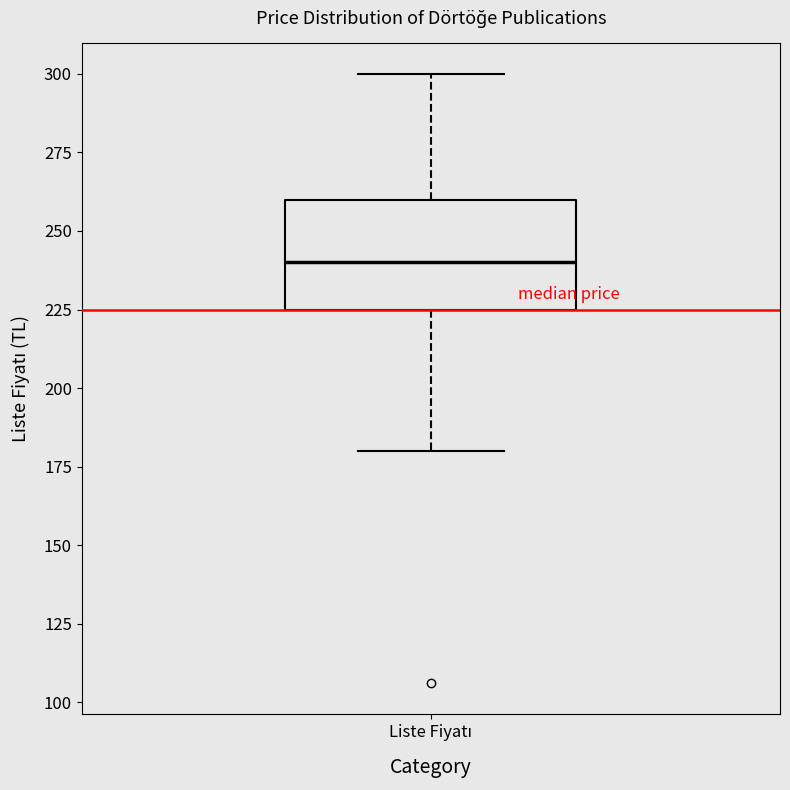

Read this box plot against the y-axis: the position of the median line, the range covered by the box, and the ends of both whiskers. The values are not printed on the chart, so give them approximately, as read against the axis.

median 240, box 225 to 260, whiskers 180 to 300